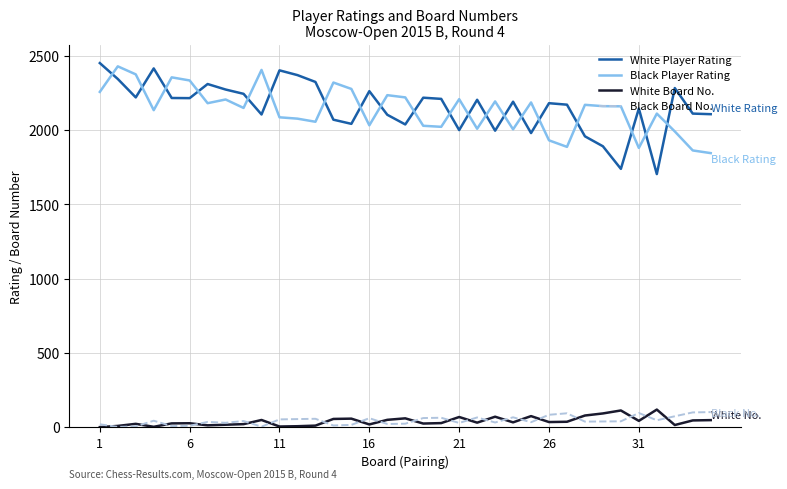

What is the greatest value displayed?

2451